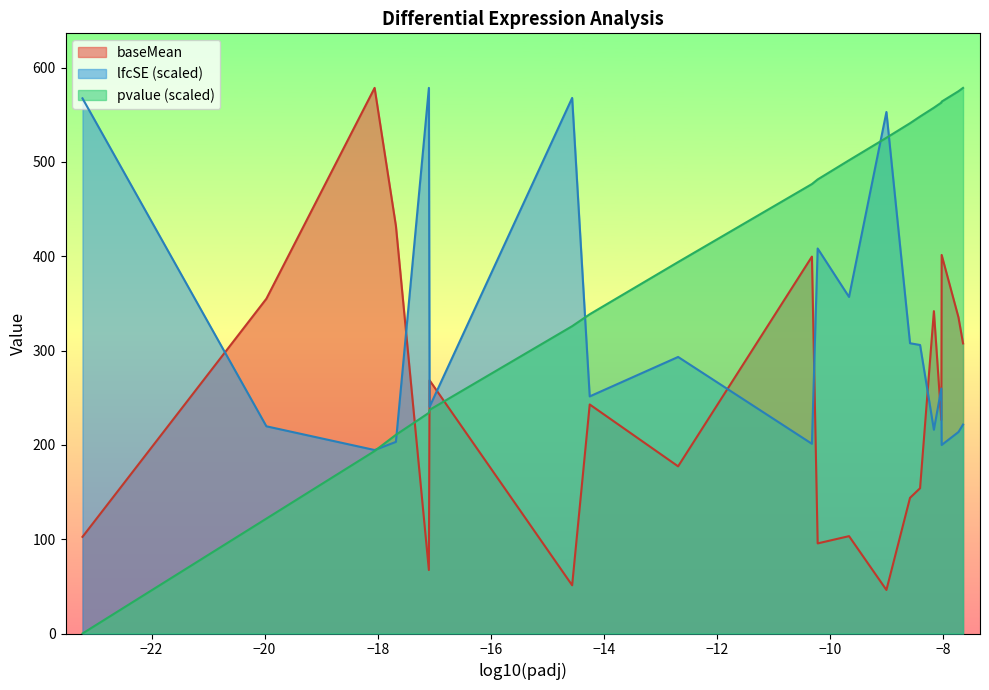

How many series are shown in this chart?

3